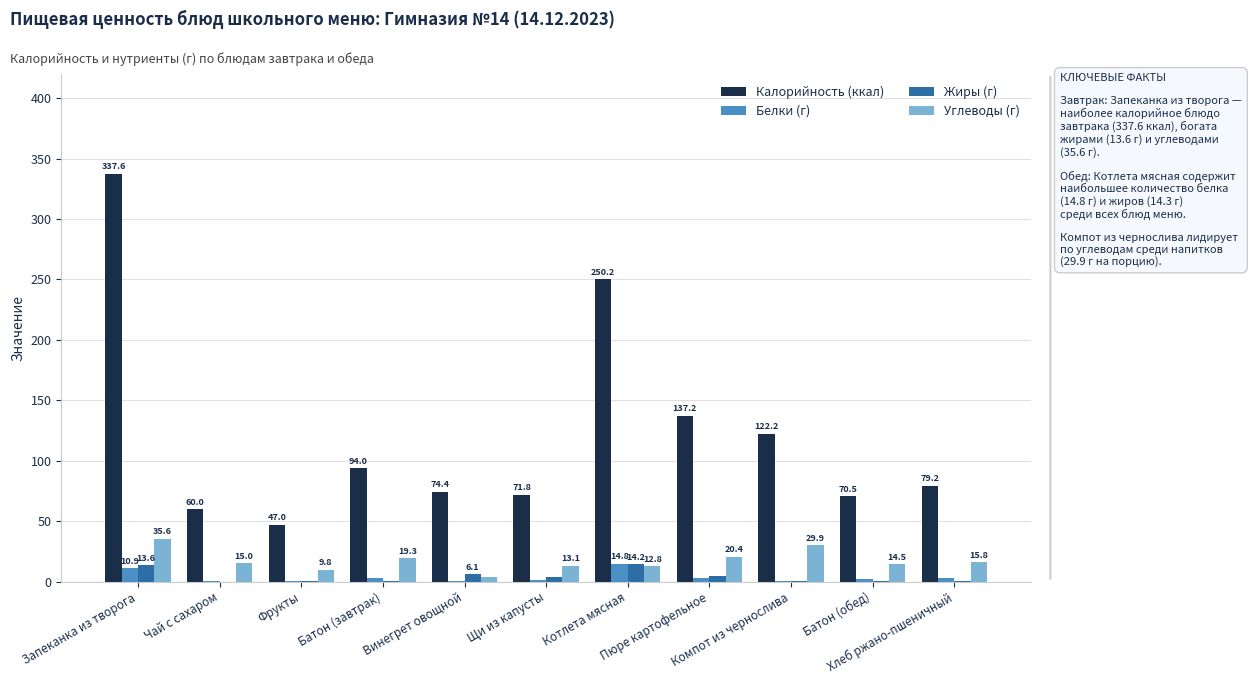

The value of Углеводы (г) at Винегрет овощной is 4.1. True or false?

True